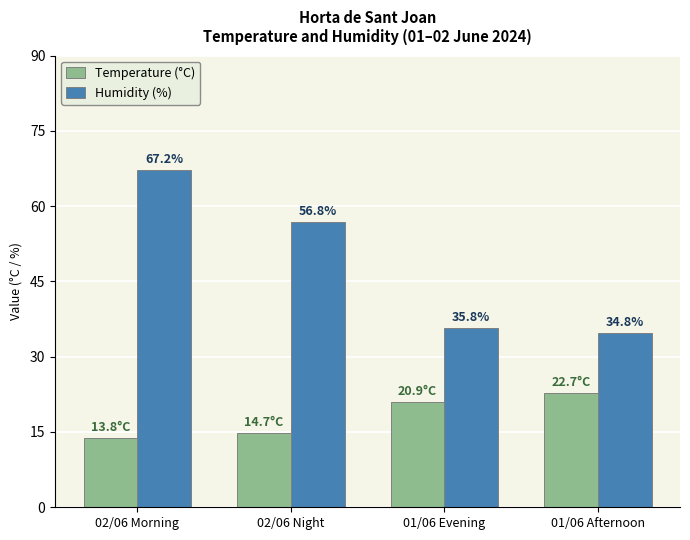

Where is Humidity (%) nearest to the value 51?

02/06 Night